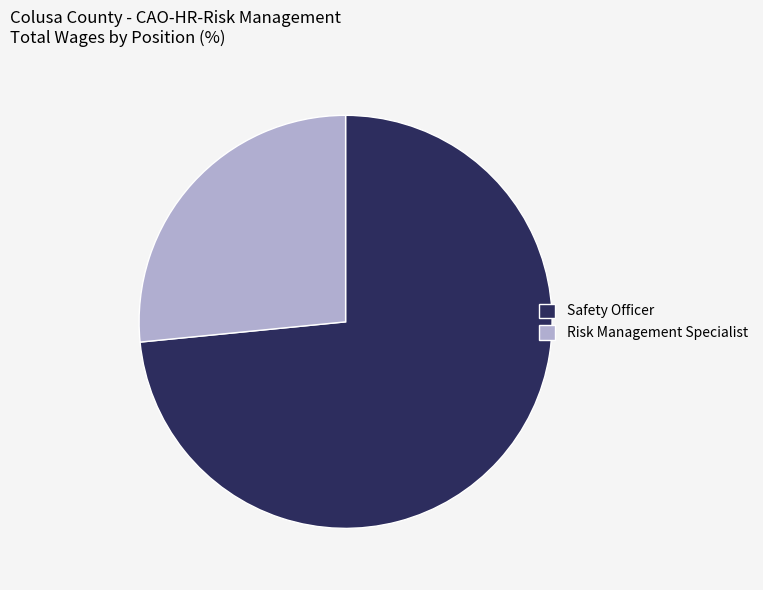

Is the sum of Risk Management Specialist and Safety Officer greater than half?

Yes